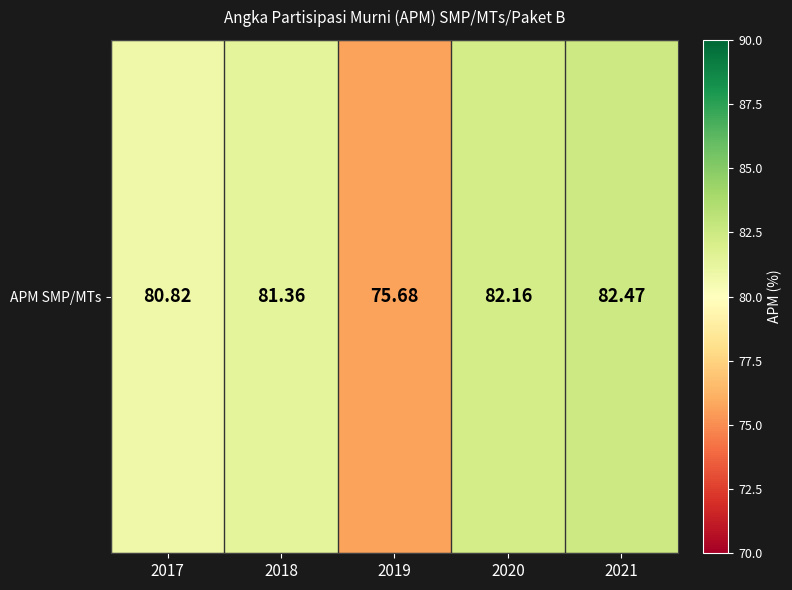

The chart shows a value of 82.2 at 2020. True or false?

True